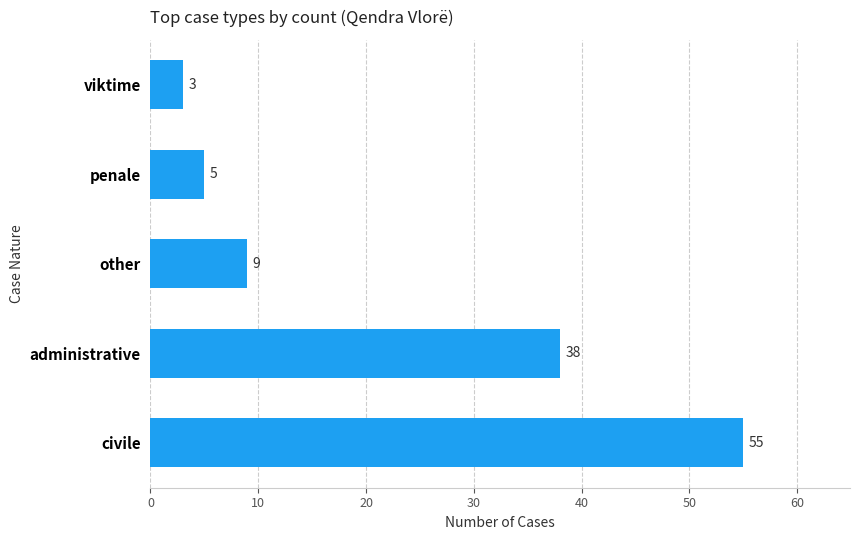

Reading bottom to top, what are all the values shown in this chart?

civile=55	administrative=38	other=9	penale=5	viktime=3